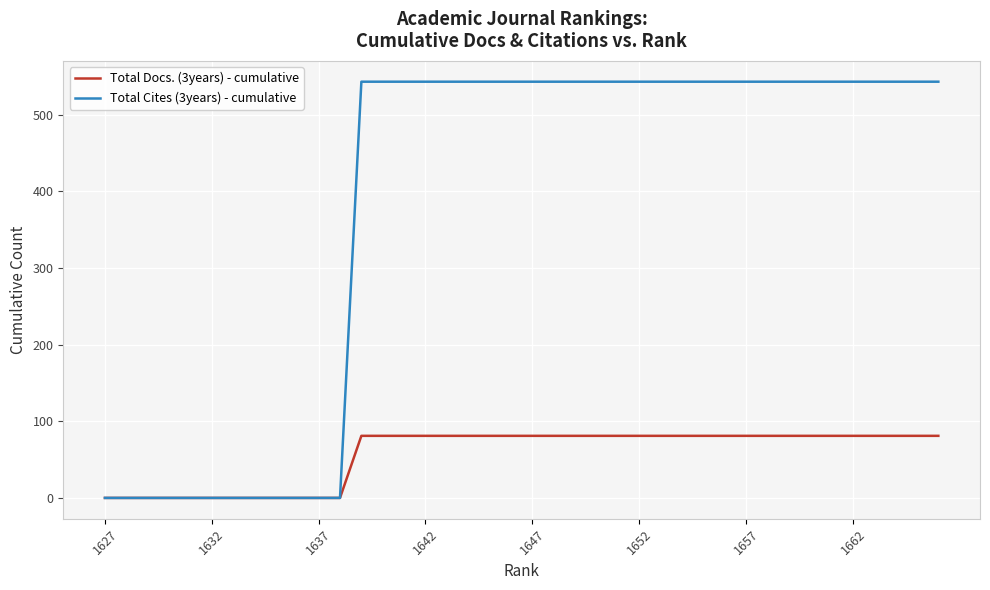

Does the chart display data point markers on the line(s)?

No